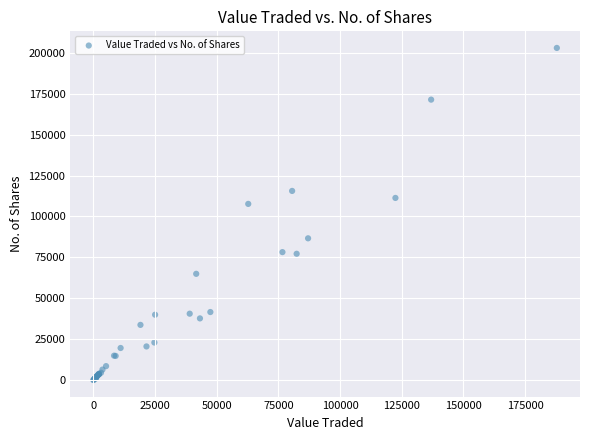

What Y value in the scatter plot is closest to 101521?

107672